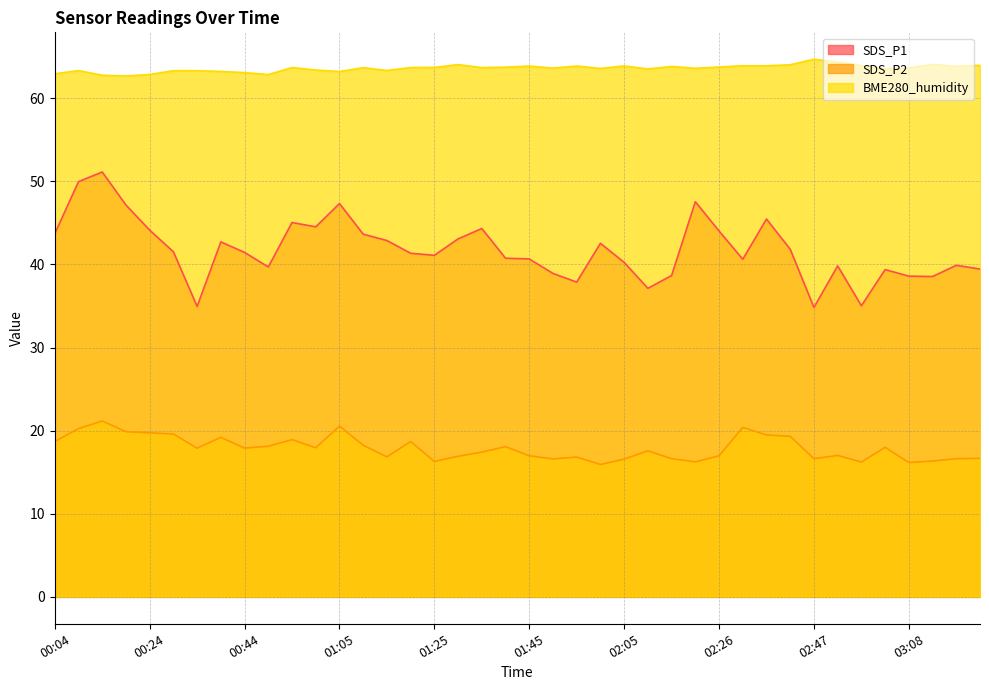

Rank the series by their maximum value, from lowest to highest.

SDS_P2, SDS_P1, BME280_humidity